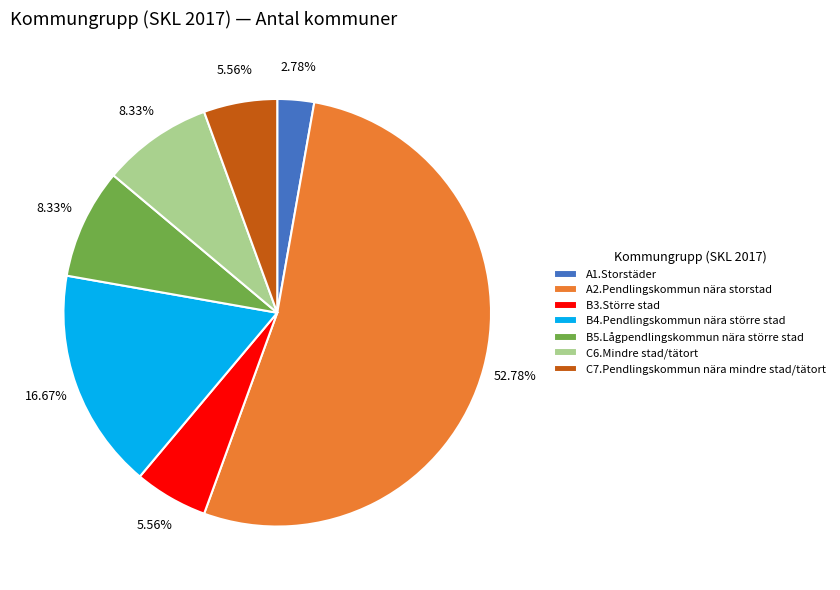

What is the ratio of the value at C6.Mindre stad/tätort to the value at B3.Större stad?

1.5